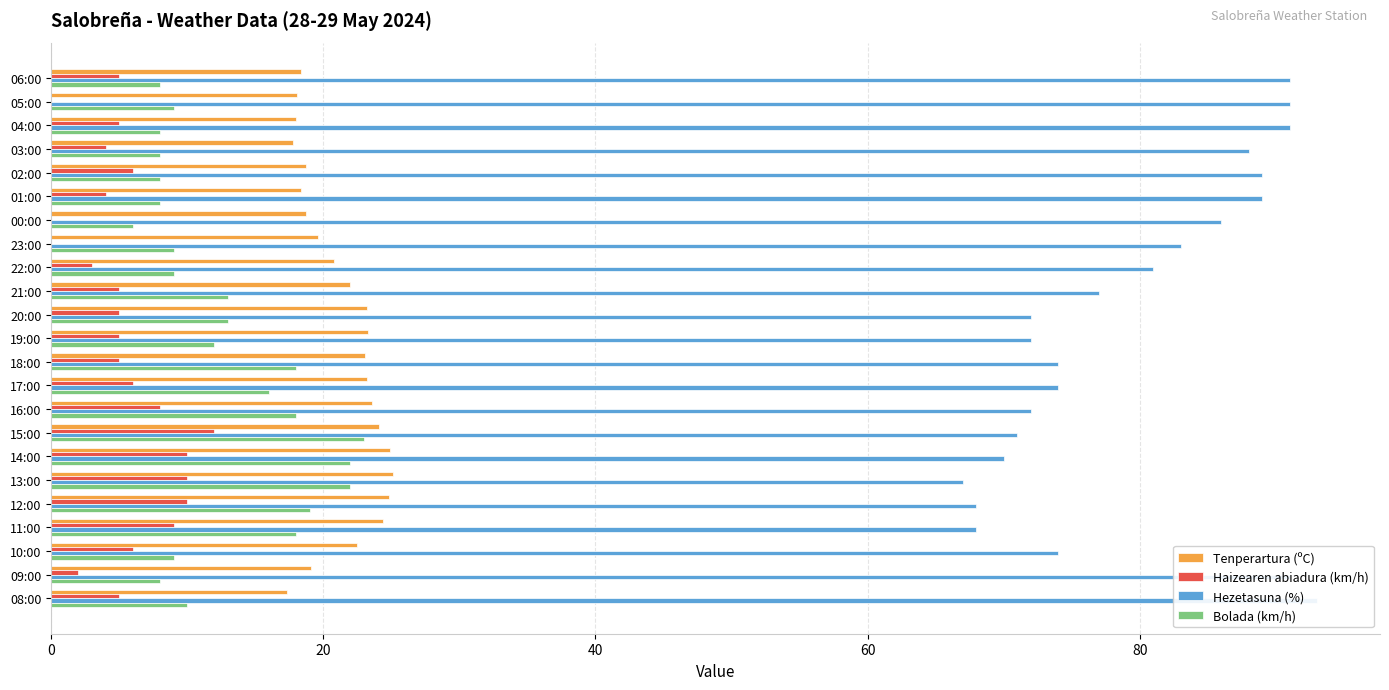

What is the maximum value for Hezetasuna (%)?

93.0